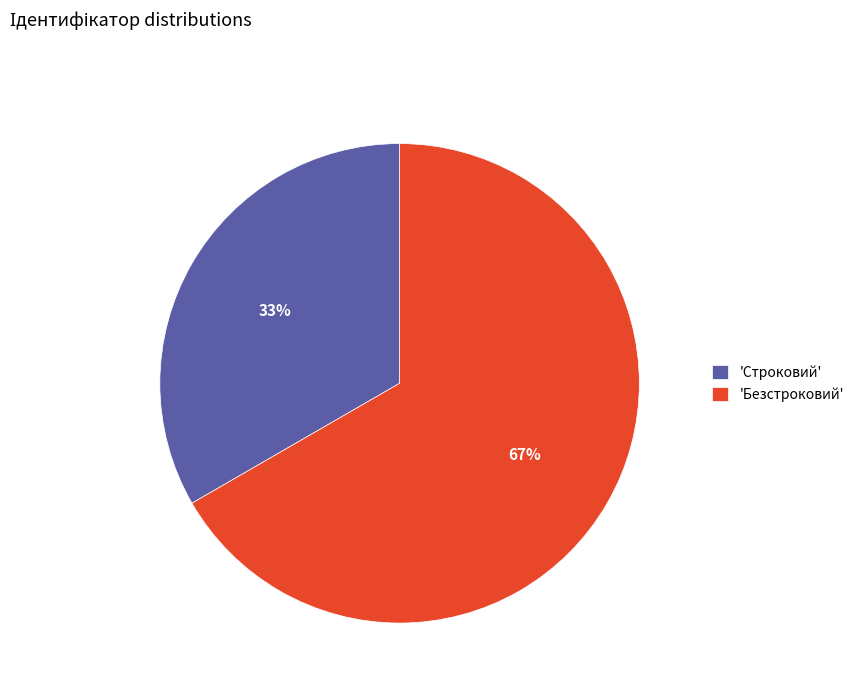

Between 'Безстроковий' and 'Строковий', which is larger?

'Безстроковий'